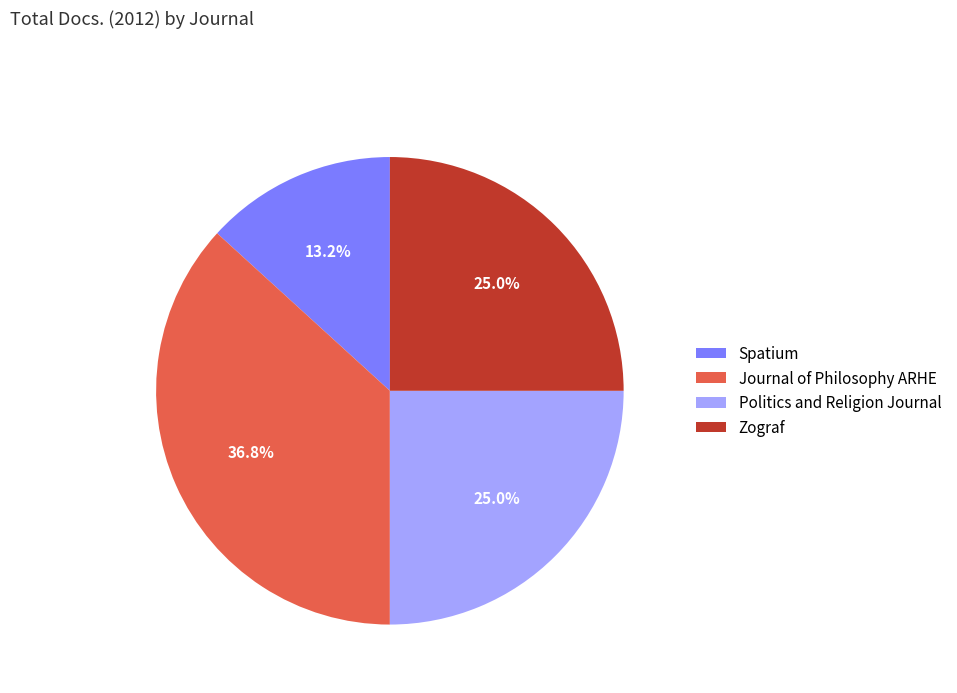

Is Politics and Religion Journal the majority of the pie?

No